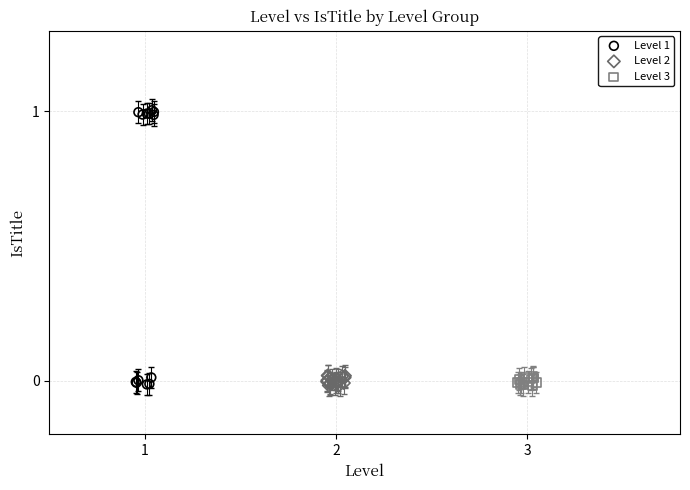

Which series has the largest Y range (max minus min)?

Level 1